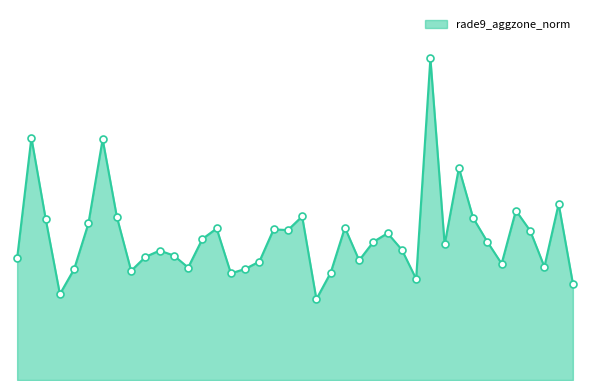

Is this an area chart (filled region under the line)?

Yes